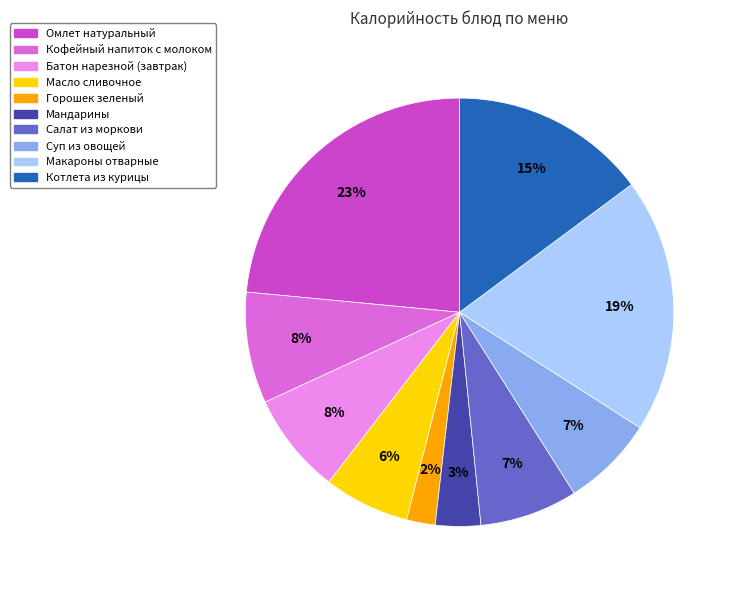

What is the ratio of the value at Кофейный напиток с молоком to the value at Масло сливочное?

1.3